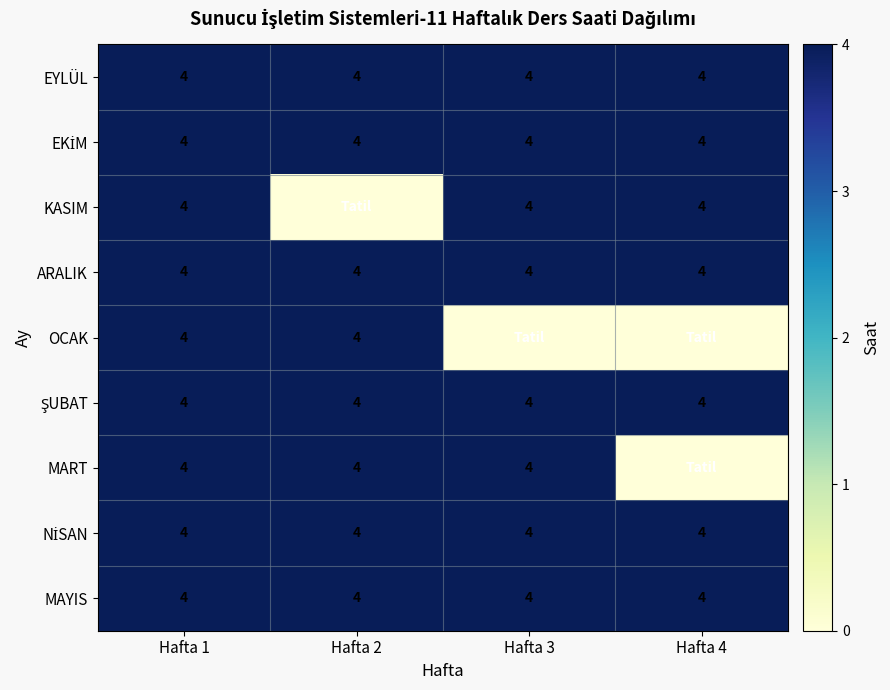

The OCAK series shows 4 at Hafta 2. True or false?

True